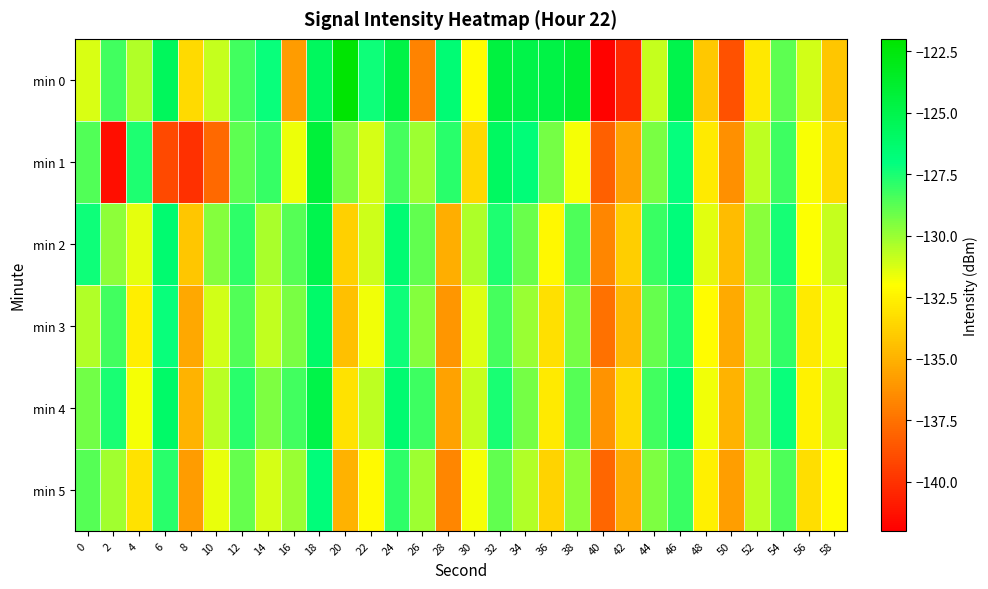

Reading left to right, transcribe all the data shown in this chart.

min 0: 0=-131.3	2=-128.3	4=-130.5	6=-125.6	8=-133.4	10=-130.8	12=-128.3	14=-127.2	16=-135.9	18=-125.7	20=-122.1	22=-127.3	24=-124.8	26=-136.8	28=-126.6	30=-132.1	32=-124.5	34=-124.9	36=-124.8	38=-124.1	40=-141.9	42=-140.4	44=-130.9	46=-125.0	48=-134.2	50=-138.8	52=-132.9	54=-128.8	56=-131.1	58=-134.3
min 1: 0=-128.6	2=-141.4	4=-127.6	6=-139.1	8=-140.1	10=-137.8	12=-128.8	14=-128.0	16=-131.6	18=-124.3	20=-129.5	22=-131.2	24=-128.4	26=-130.1	28=-127.8	30=-133.5	32=-125.9	34=-126.7	36=-129.3	38=-131.8	40=-138.2	42=-135.6	44=-129.4	46=-127.1	48=-132.8	50=-136.3	52=-130.7	54=-128.2	56=-131.9	58=-133.4
min 2: 0=-127.3	2=-129.8	4=-131.5	6=-126.4	8=-134.2	10=-129.6	12=-127.9	14=-130.3	16=-128.7	18=-125.1	20=-133.8	22=-131.0	24=-126.5	26=-128.9	28=-135.2	30=-130.4	32=-127.6	34=-129.1	36=-132.3	38=-128.5	40=-136.7	42=-133.9	44=-128.1	46=-126.8	48=-131.4	50=-134.6	52=-129.7	54=-127.4	56=-132.0	58=-130.9
min 3: 0=-130.5	2=-128.3	4=-132.7	6=-127.2	8=-135.4	10=-131.1	12=-128.6	14=-130.8	16=-129.4	18=-126.2	20=-134.5	22=-131.7	24=-127.3	26=-129.6	28=-136.1	30=-131.3	32=-128.4	34=-130.0	36=-133.2	38=-129.3	40=-137.5	42=-134.8	44=-129.0	46=-127.6	48=-132.1	50=-135.3	52=-130.2	54=-128.0	56=-132.8	58=-131.6
min 4: 0=-129.2	2=-127.5	4=-131.8	6=-126.1	8=-134.9	10=-130.6	12=-127.8	14=-129.5	16=-128.3	18=-124.9	20=-133.1	22=-130.7	24=-126.4	26=-128.2	28=-135.6	30=-130.9	32=-127.5	34=-129.3	36=-132.8	38=-128.7	40=-136.2	42=-133.5	44=-128.3	46=-126.9	48=-131.7	50=-134.9	52=-129.8	54=-127.2	56=-132.5	58=-131.0
min 5: 0=-128.7	2=-130.2	4=-133.1	6=-127.8	8=-135.9	10=-131.6	12=-129.0	14=-131.2	16=-130.0	18=-126.8	20=-135.0	22=-132.2	24=-127.9	26=-130.1	28=-136.7	30=-131.8	32=-128.9	34=-130.5	36=-133.7	38=-129.8	40=-138.0	42=-135.3	44=-129.5	46=-128.1	48=-132.6	50=-135.8	52=-130.7	54=-128.5	56=-133.3	58=-132.1